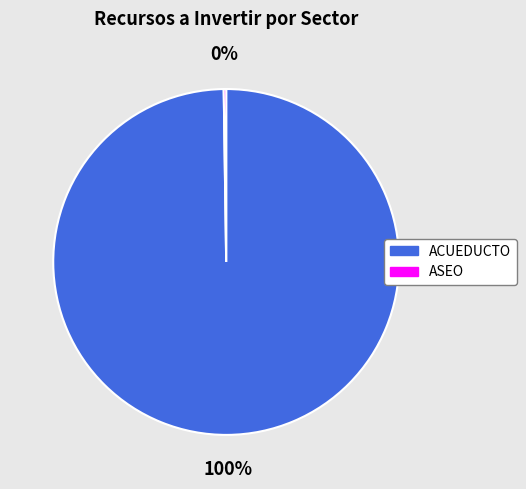

Is it true that ACUEDUCTO is 85% of the pie?

False